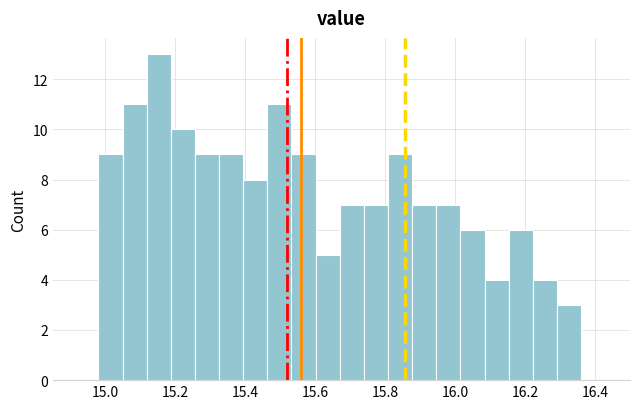

Read against the x-axis, roughly where is the centre of the tallest bar?

15.16